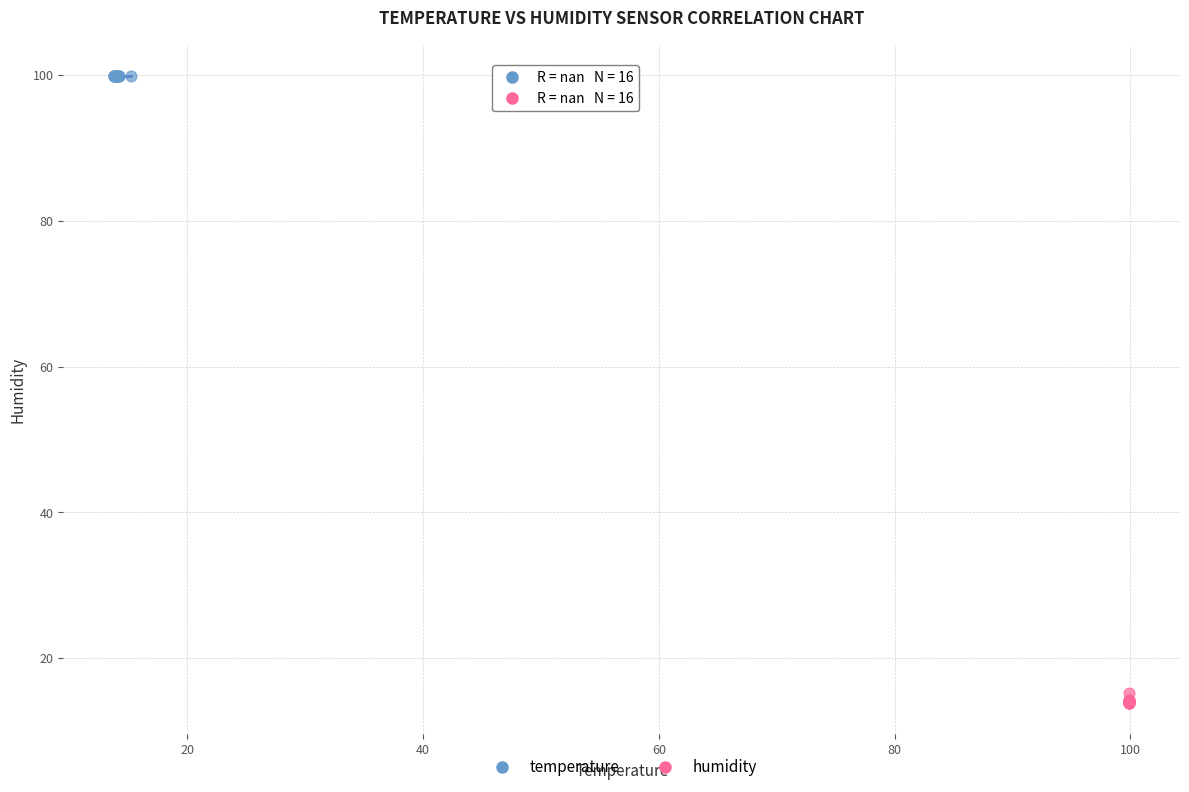

Which series reaches the maximum Y coordinate?

temperature